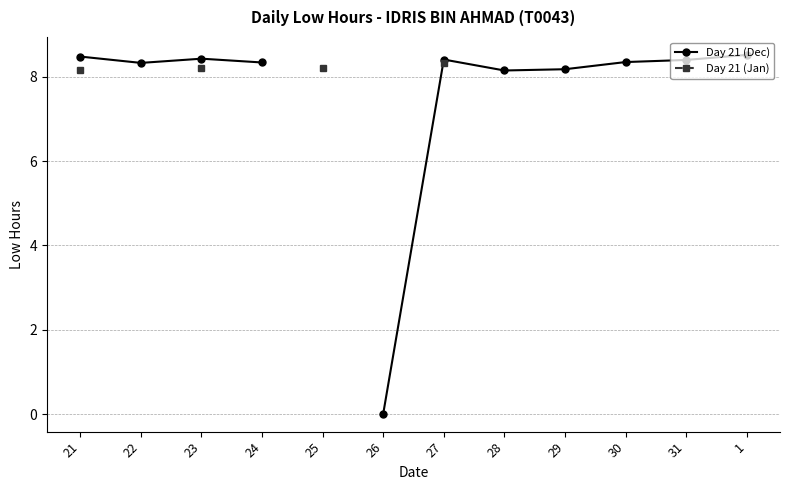

True or false: Day 21 (Dec) and Day 21 (Jan) cross at least once.

False